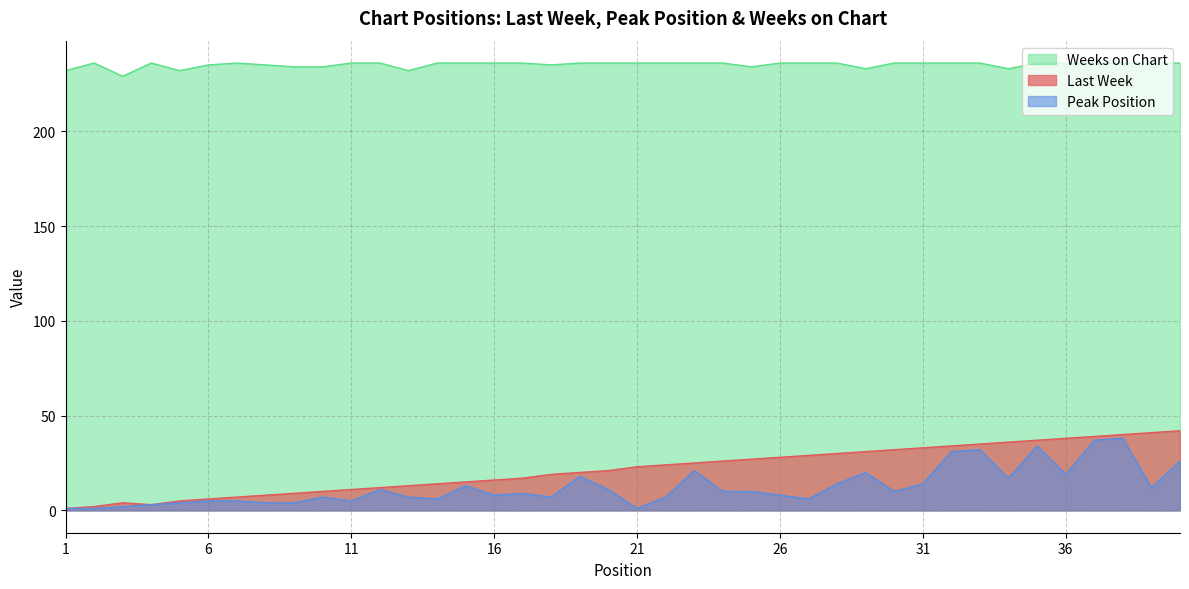

True or false: Weeks on Chart and Peak Position intersect in this chart.

False